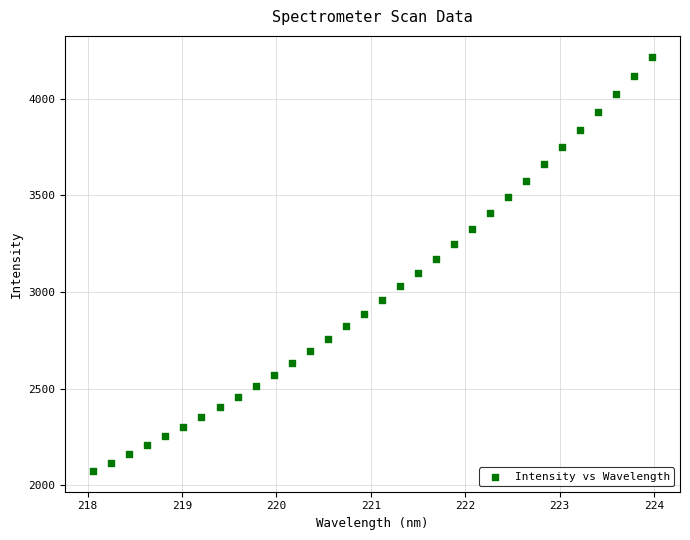

What is the range of X values (max minus min)?

5.9